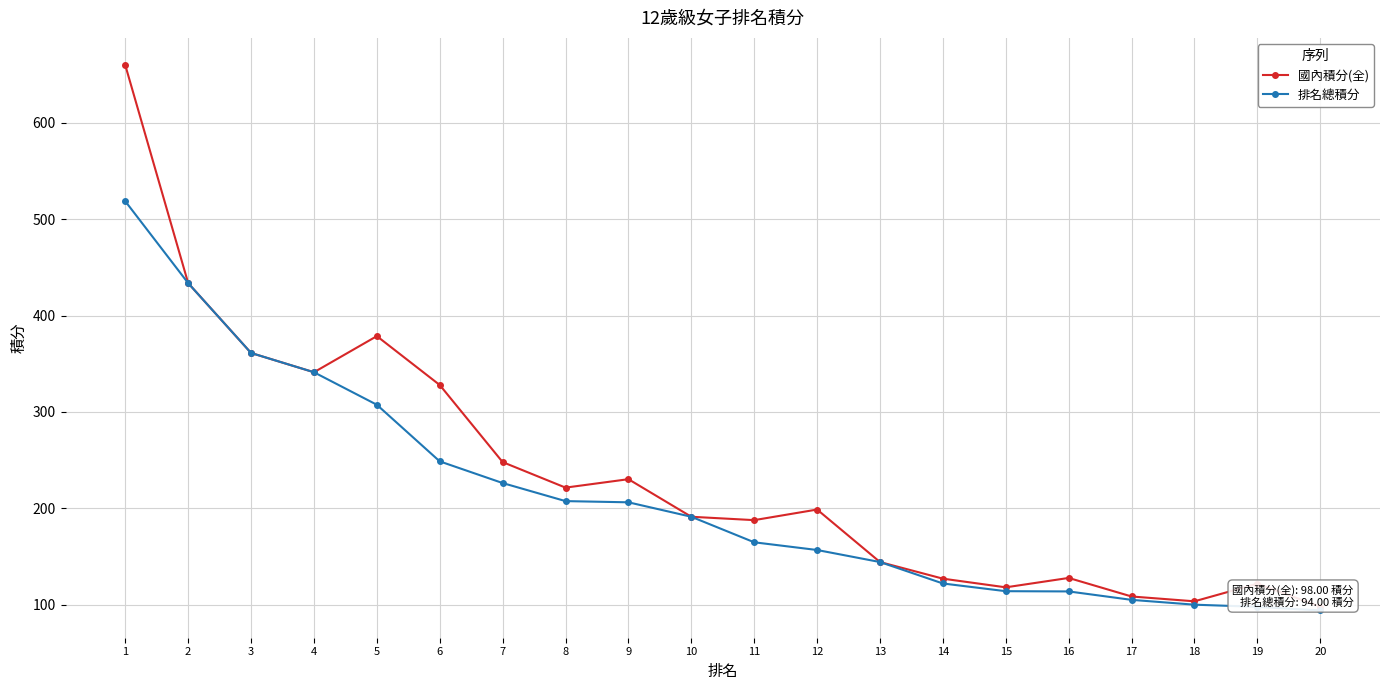

True or false: 排名總積分 and 國內積分(全) cross at least once.

False